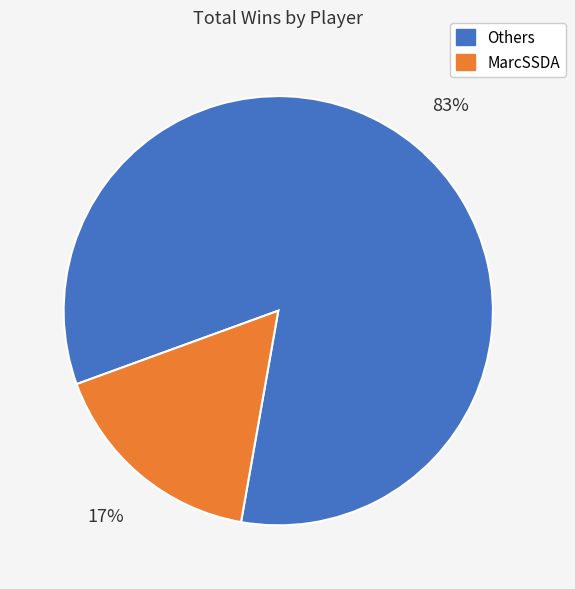

Is there a majority slice in this chart?

Yes